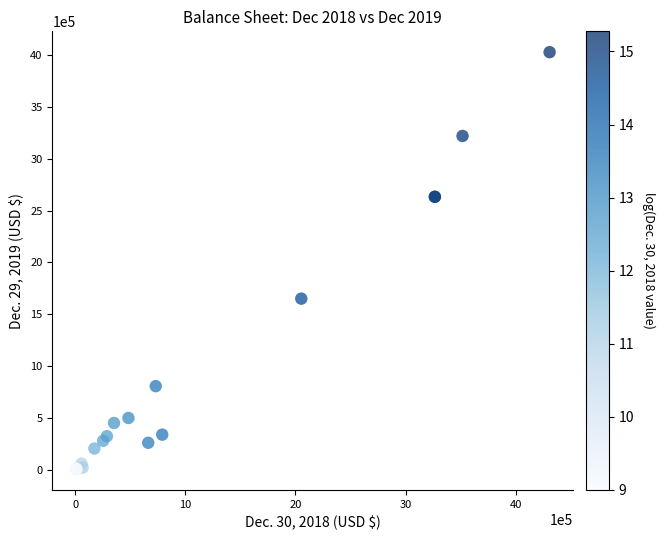

What Y value in the scatter plot is closest to 2016376?

1650012